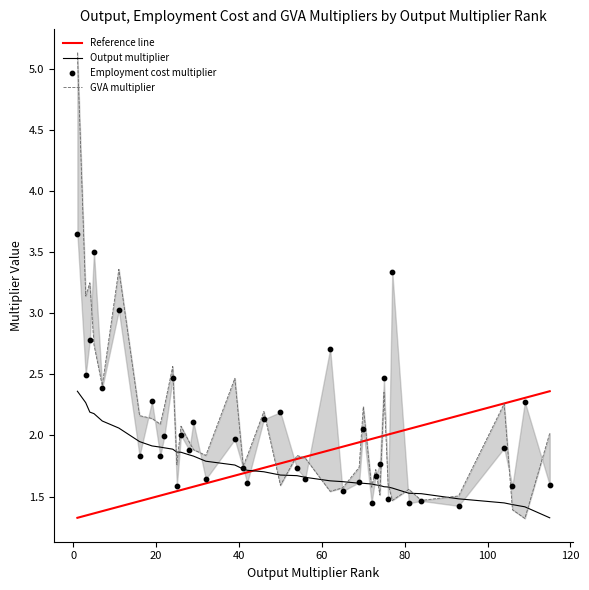

What is the total value across all series at 27?

6.2